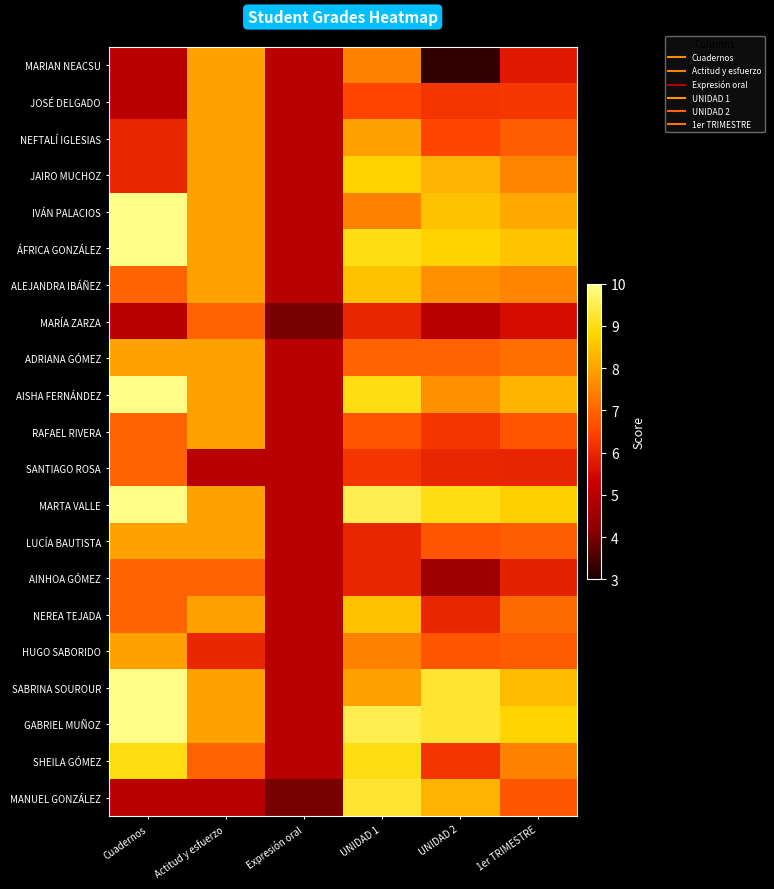

Reading left to right, list all the values displayed in this chart.

MARIAN NEACSU: Cuadernos=5.0	Actitud y esfuerzo=8.0	Expresión oral=5.0	UNIDAD 1=7.5	UNIDAD 2=3.2	1er TRIMESTRE=5.8
JOSÉ DELGADO: Cuadernos=5.0	Actitud y esfuerzo=8.0	Expresión oral=5.0	UNIDAD 1=6.5	UNIDAD 2=6.2	1er TRIMESTRE=6.3
NEFTALÍ IGLESIAS: Cuadernos=6.0	Actitud y esfuerzo=8.0	Expresión oral=5.0	UNIDAD 1=8.0	UNIDAD 2=6.5	1er TRIMESTRE=6.9
JAIRO MUCHOZ: Cuadernos=6.0	Actitud y esfuerzo=8.0	Expresión oral=5.0	UNIDAD 1=8.8	UNIDAD 2=8.2	1er TRIMESTRE=7.5
IVÁN PALACIOS: Cuadernos=10.0	Actitud y esfuerzo=8.0	Expresión oral=5.0	UNIDAD 1=7.5	UNIDAD 2=8.5	1er TRIMESTRE=8.1
ÁFRICA GONZÁLEZ: Cuadernos=10.0	Actitud y esfuerzo=8.0	Expresión oral=5.0	UNIDAD 1=9.0	UNIDAD 2=8.8	1er TRIMESTRE=8.5
ALEJANDRA IBÁÑEZ: Cuadernos=7.0	Actitud y esfuerzo=8.0	Expresión oral=5.0	UNIDAD 1=8.5	UNIDAD 2=7.8	1er TRIMESTRE=7.6
MARÍA ZARZA: Cuadernos=5.0	Actitud y esfuerzo=7.0	Expresión oral=4.0	UNIDAD 1=6.0	UNIDAD 2=5.0	1er TRIMESTRE=5.5
ADRIANA GÓMEZ: Cuadernos=8.0	Actitud y esfuerzo=8.0	Expresión oral=5.0	UNIDAD 1=7.0	UNIDAD 2=7.0	1er TRIMESTRE=7.2
AISHA FERNÁNDEZ: Cuadernos=10.0	Actitud y esfuerzo=8.0	Expresión oral=5.0	UNIDAD 1=9.0	UNIDAD 2=7.8	1er TRIMESTRE=8.3
RAFAEL RIVERA: Cuadernos=7.0	Actitud y esfuerzo=8.0	Expresión oral=5.0	UNIDAD 1=6.8	UNIDAD 2=6.2	1er TRIMESTRE=6.8
SANTIAGO ROSA: Cuadernos=7.0	Actitud y esfuerzo=5.0	Expresión oral=5.0	UNIDAD 1=6.2	UNIDAD 2=6.0	1er TRIMESTRE=6.0
MARTA VALLE: Cuadernos=10.0	Actitud y esfuerzo=8.0	Expresión oral=5.0	UNIDAD 1=9.5	UNIDAD 2=9.0	1er TRIMESTRE=8.7
LUCÍA BAUTISTA: Cuadernos=8.0	Actitud y esfuerzo=8.0	Expresión oral=5.0	UNIDAD 1=6.0	UNIDAD 2=6.8	1er TRIMESTRE=6.9
AINHOA GÓMEZ: Cuadernos=7.0	Actitud y esfuerzo=7.0	Expresión oral=5.0	UNIDAD 1=6.0	UNIDAD 2=4.5	1er TRIMESTRE=5.9
NEREA TEJADA: Cuadernos=7.0	Actitud y esfuerzo=8.0	Expresión oral=5.0	UNIDAD 1=8.5	UNIDAD 2=6.0	1er TRIMESTRE=7.1
HUGO SABORIDO: Cuadernos=8.0	Actitud y esfuerzo=6.0	Expresión oral=5.0	UNIDAD 1=7.5	UNIDAD 2=6.8	1er TRIMESTRE=6.9
SABRINA SOUROUR: Cuadernos=10.0	Actitud y esfuerzo=8.0	Expresión oral=5.0	UNIDAD 1=8.0	UNIDAD 2=9.2	1er TRIMESTRE=8.4
GABRIEL MUÑOZ: Cuadernos=10.0	Actitud y esfuerzo=8.0	Expresión oral=5.0	UNIDAD 1=9.5	UNIDAD 2=9.2	1er TRIMESTRE=8.8
SHEILA GÓMEZ: Cuadernos=9.0	Actitud y esfuerzo=7.0	Expresión oral=5.0	UNIDAD 1=9.0	UNIDAD 2=6.2	1er TRIMESTRE=7.5
MANUEL GONZÁLEZ: Cuadernos=5.0	Actitud y esfuerzo=5.0	Expresión oral=4.0	UNIDAD 1=9.2	UNIDAD 2=8.2	1er TRIMESTRE=6.8